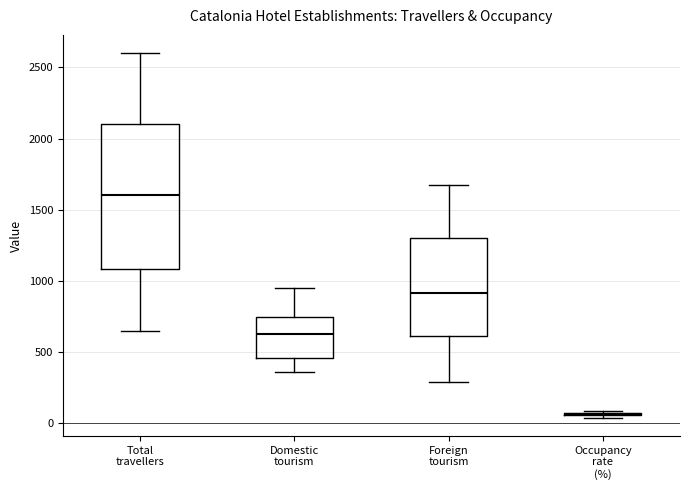

Comparing the boxes themselves (not the whiskers), which one is the tallest?

Total travellers